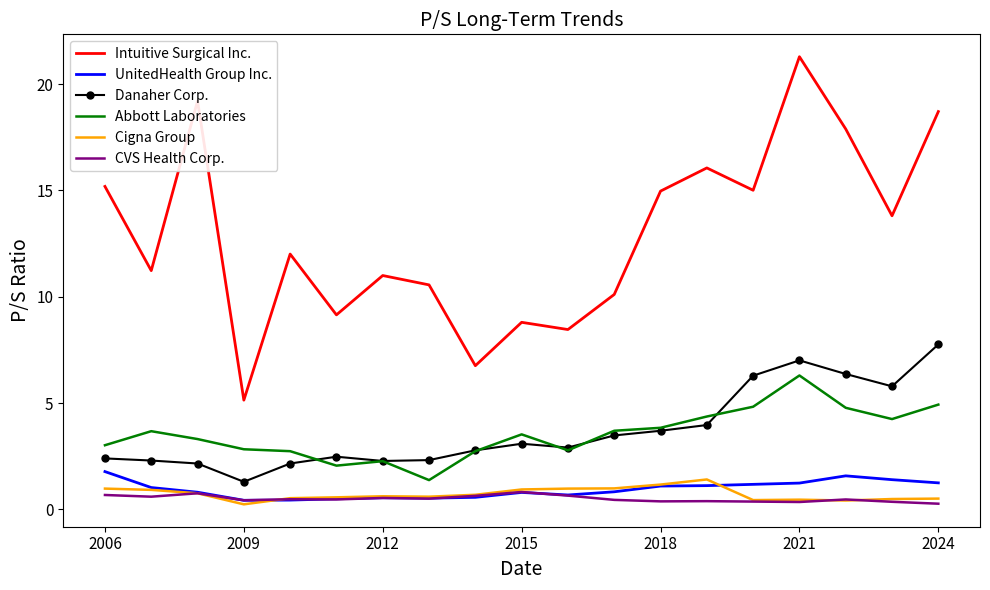

How many categories are shown in the chart?

19